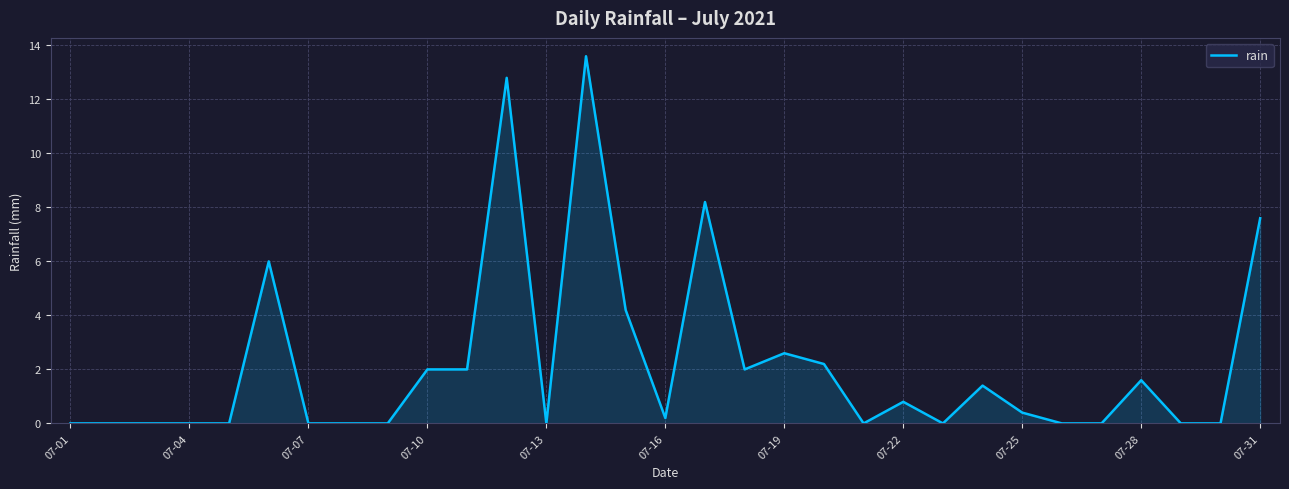

What is the maximum value shown in the chart?

13.6